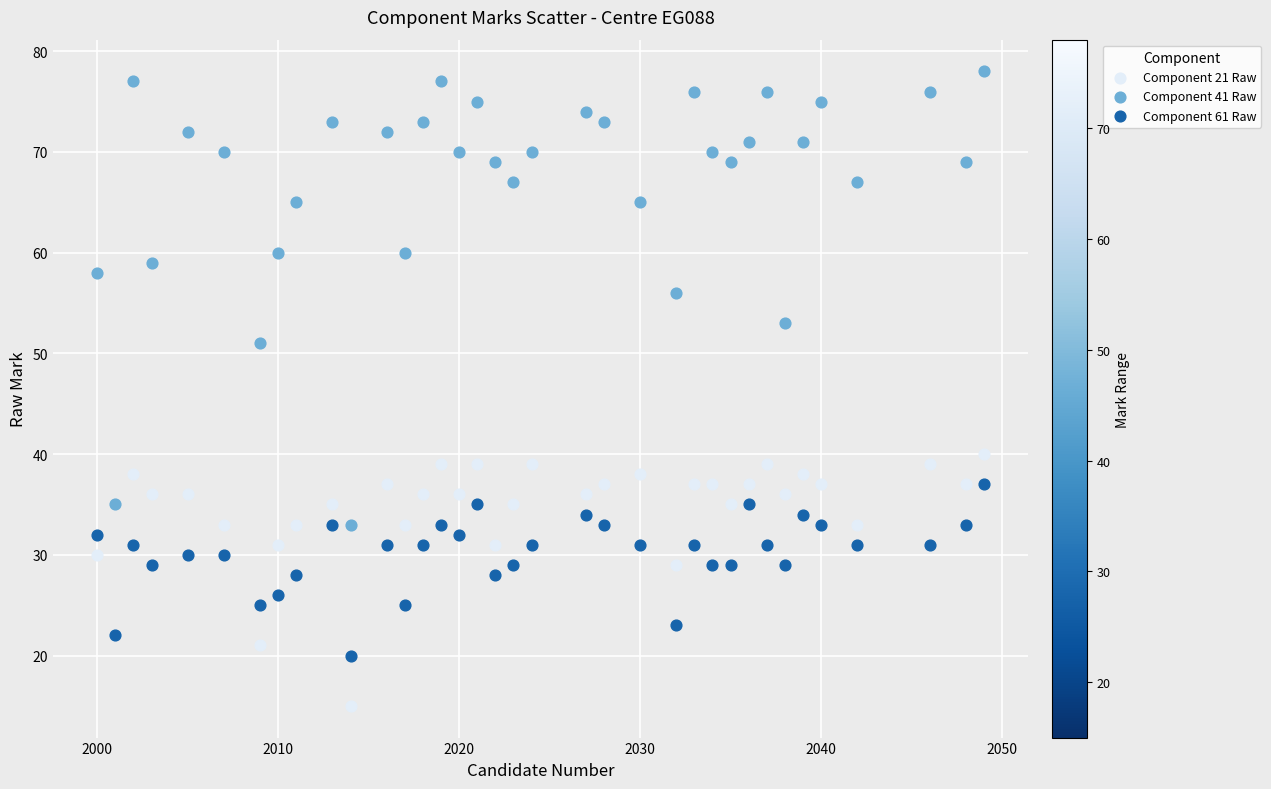

Across all series, what Y value is closest to 46?

51